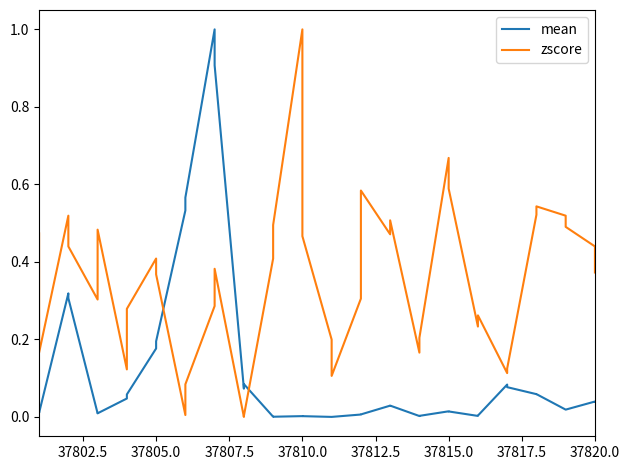

Is this an area chart (filled region under the line)?

No